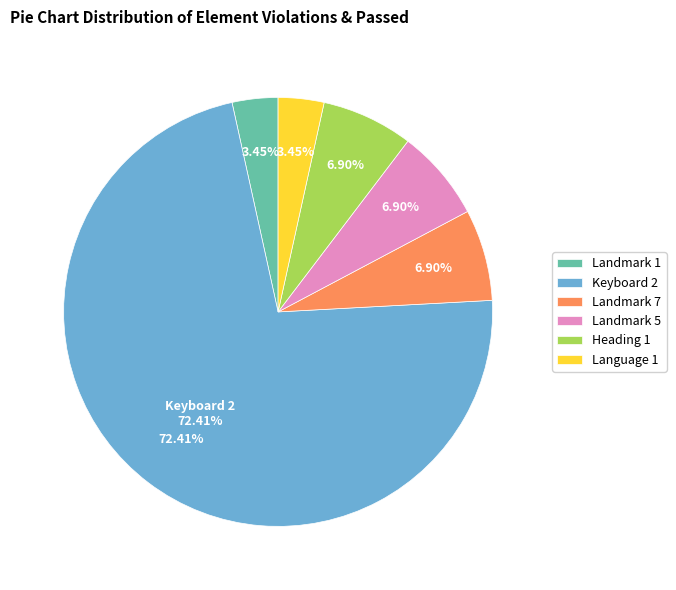

The Heading 1 slice represents 1% of the pie. True or false?

False